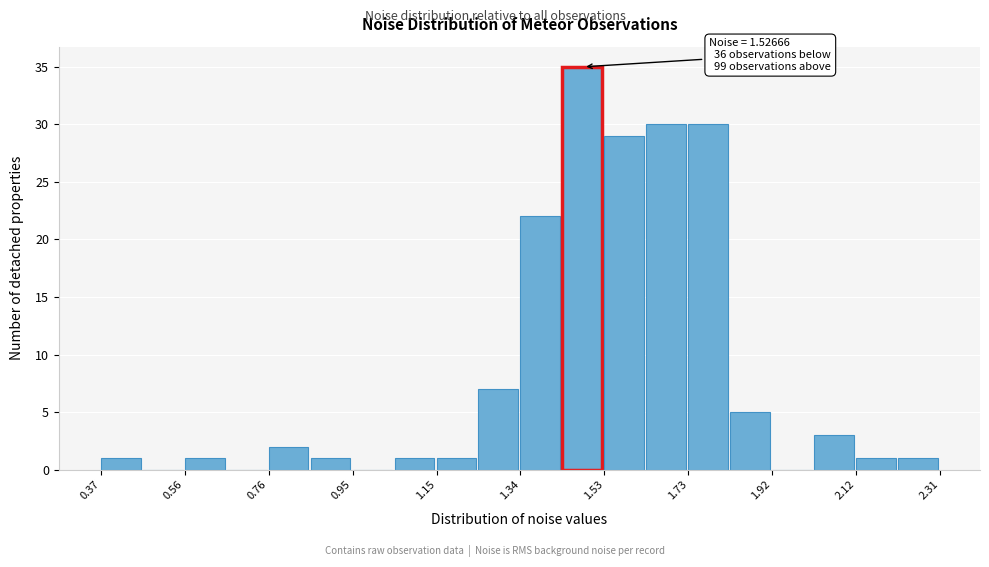

Over which range of the x-axis is the bar tallest?

1.44 to 1.54